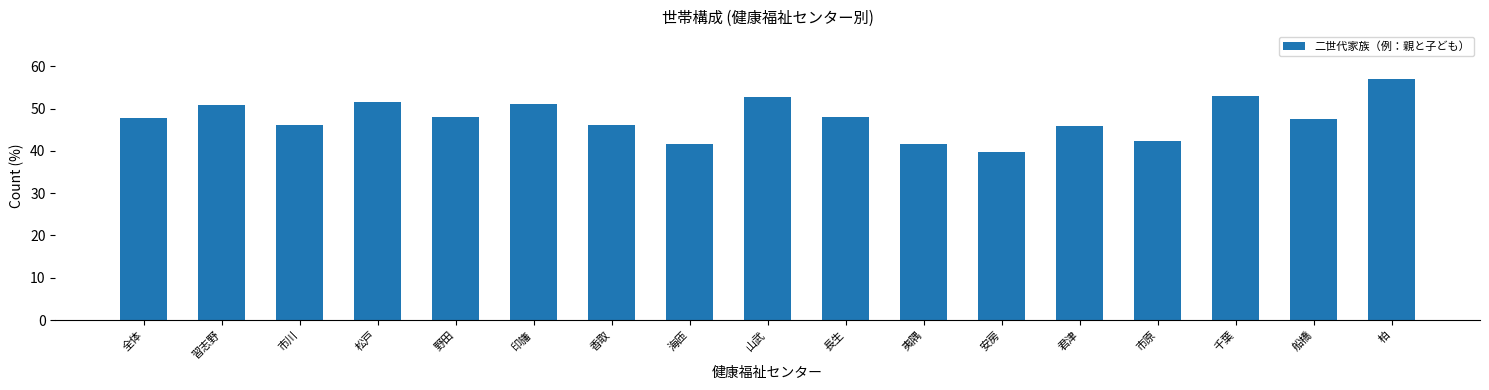

How many data points are above 47?

10